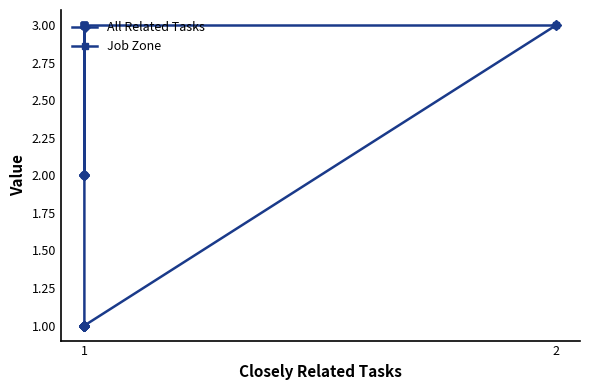

What are all the series names shown in the legend?

All Related Tasks, Job Zone